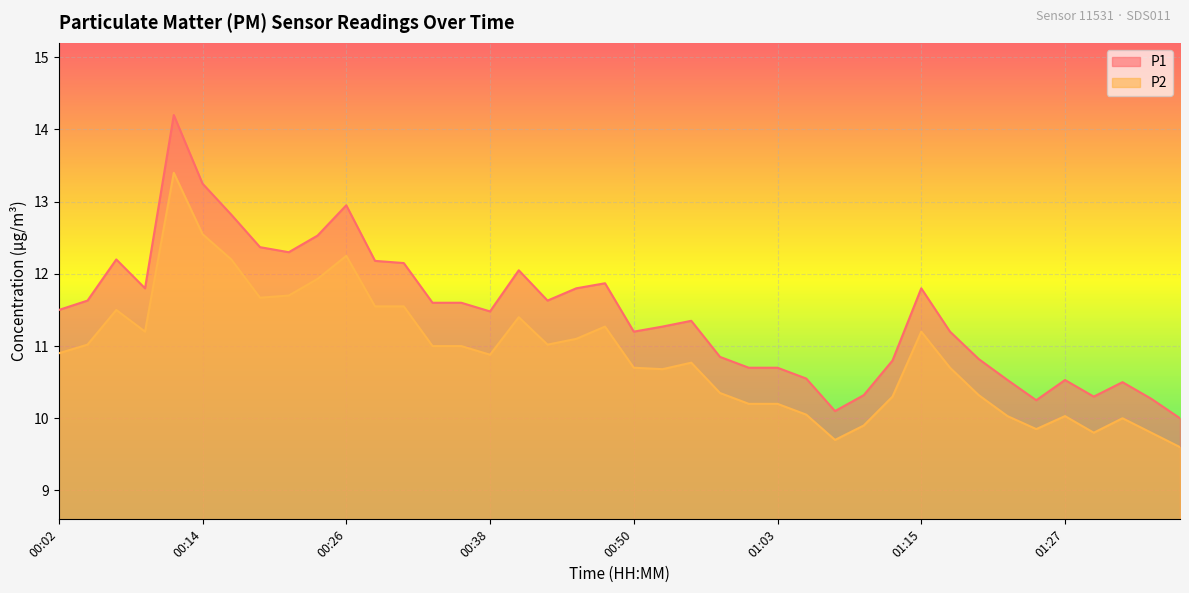

What are all the series names shown in the legend?

P1, P2